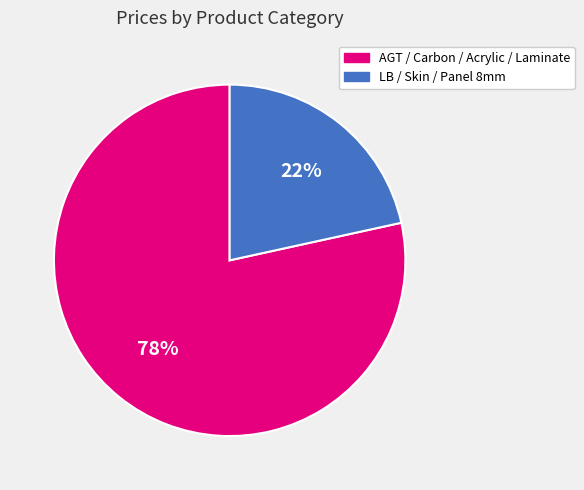

Rank the categories by value from lowest to highest.

LB / Skin / Panel 8mm, AGT / Carbon / Acrylic / Laminate